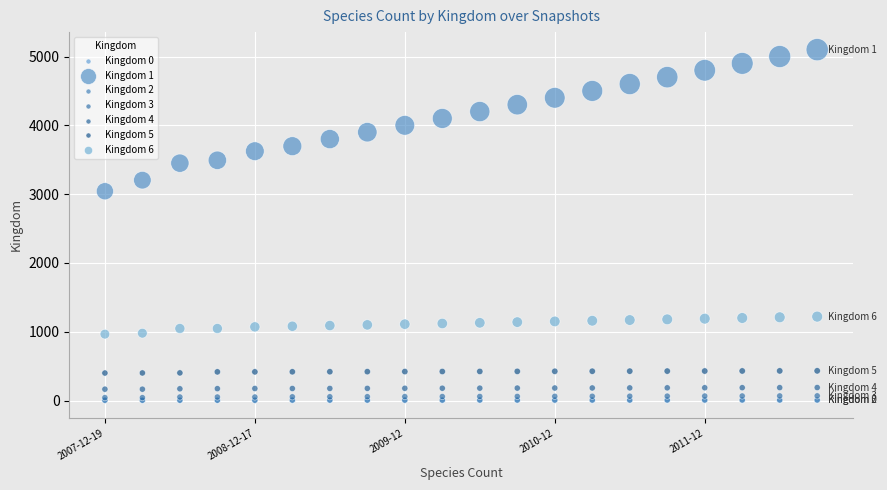

What are all the series names shown in the legend?

Kingdom 0, Kingdom 1, Kingdom 2, Kingdom 3, Kingdom 4, Kingdom 5, Kingdom 6